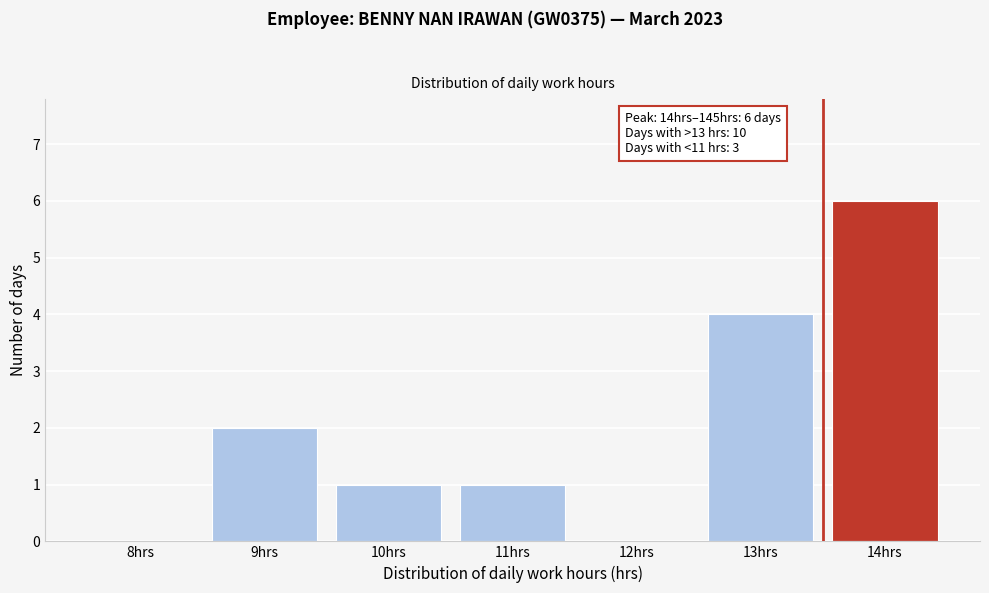

Reading left to right, transcribe all the data shown in this chart.

8hrs=0	9hrs=2	10hrs=1	11hrs=1	12hrs=0	13hrs=4	14hrs=6